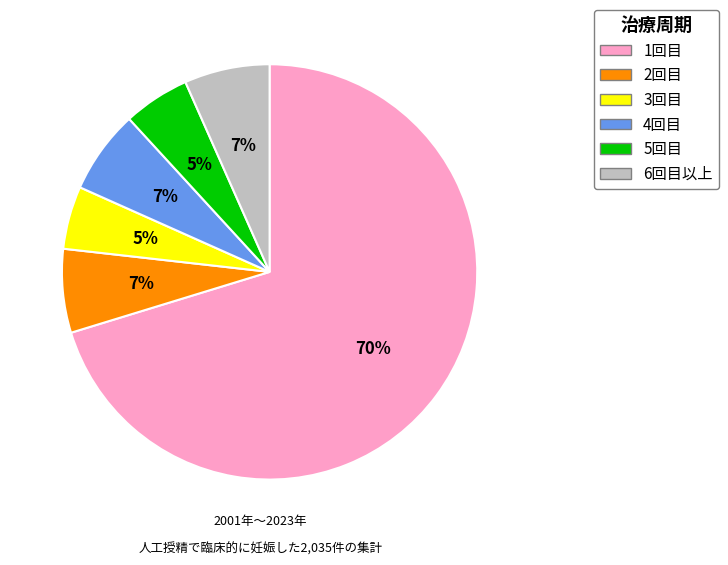

Is there a majority slice in this chart?

Yes